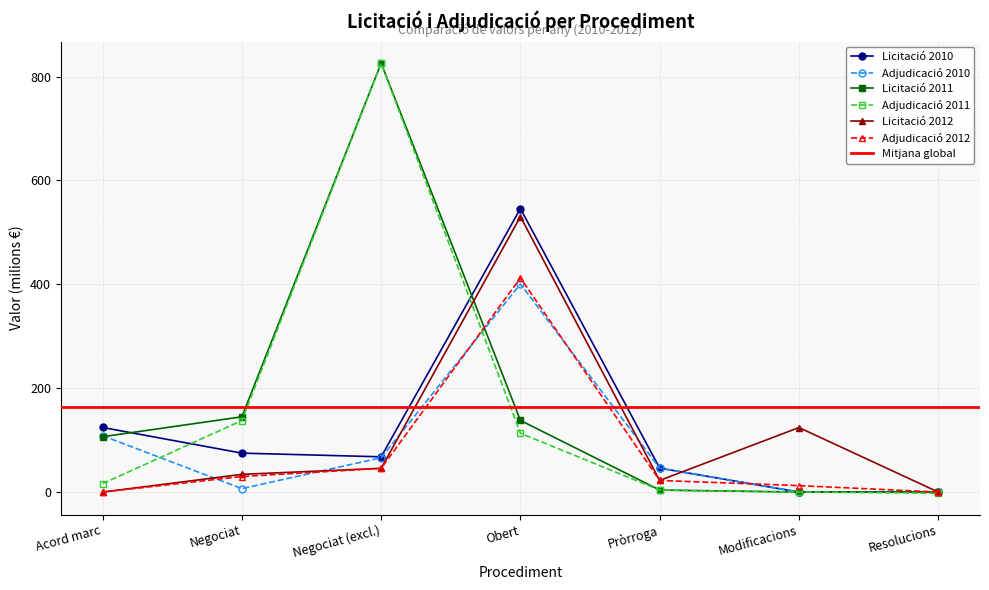

How many intersections are there between Adjudicació 2011 and Licitació 2012?

1